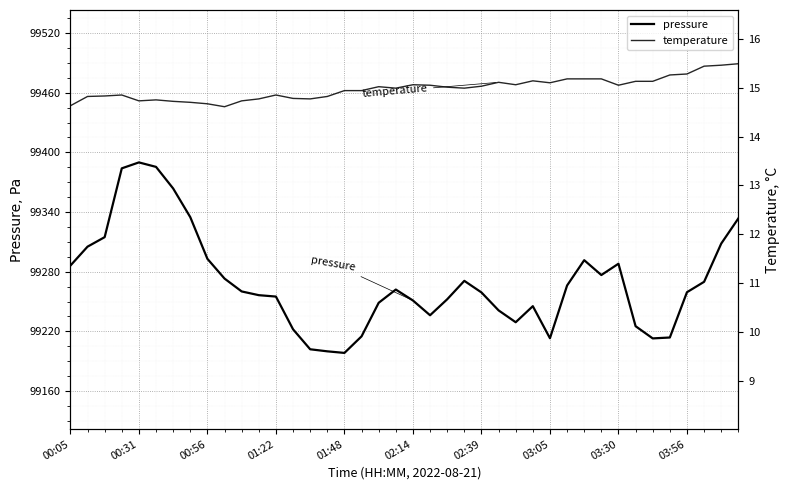

At how many categories does at least one series exceed 23614?

40